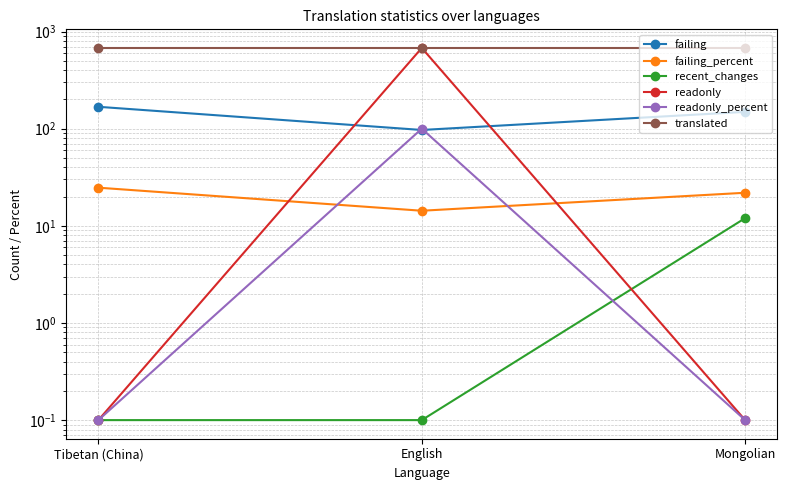

At how many categories does at least one series exceed 581?

3